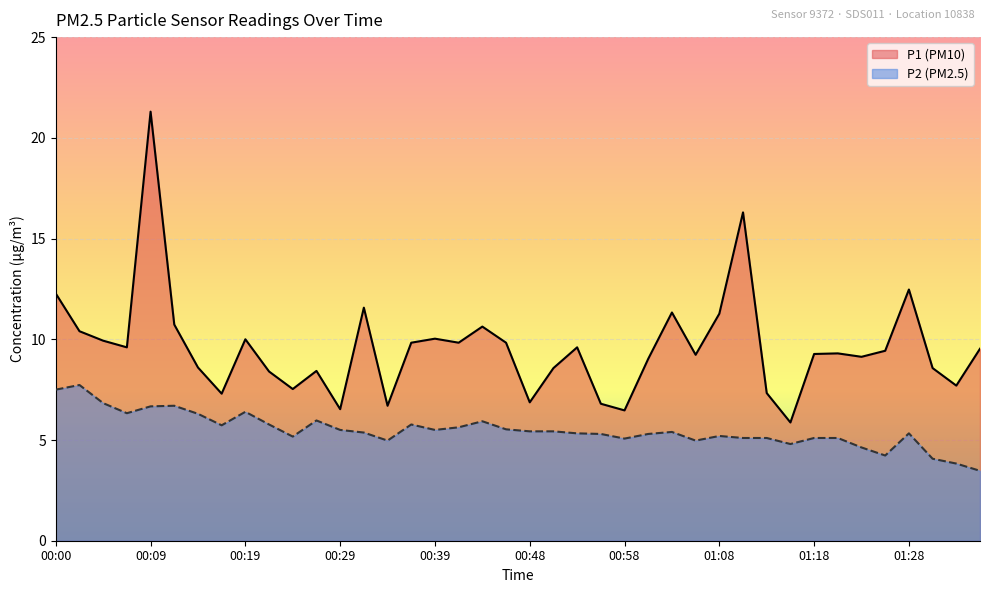

Rank the categories by P2 value from lowest to highest.

01:35, 01:32, 01:30, 01:25, 01:23, 01:15, 00:34, 01:06, 00:58, 01:10, 01:13, 01:18, 01:20, 00:24, 01:08, 00:56, 01:01, 00:53, 01:28, 00:31, 01:03, 00:48, 00:51, 00:29, 00:39, 00:46, 00:41, 00:17, 00:22, 00:36, 00:44, 00:26, 00:14, 00:07, 00:19, 00:09, 00:12, 00:04, 00:00, 00:02